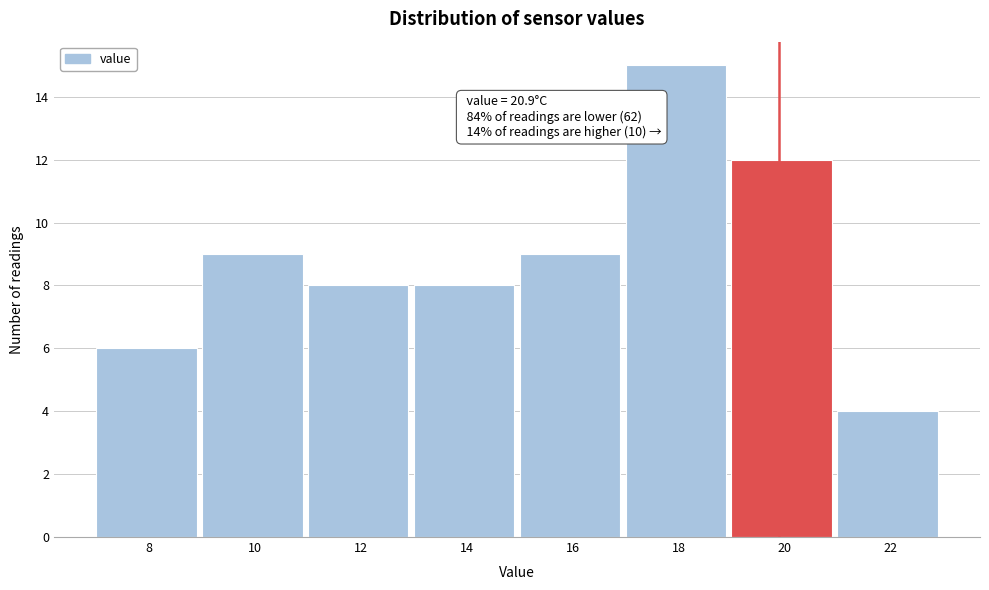

Reading left to right, list all the values displayed in this chart.

6	9	8	8	9	15	12	4